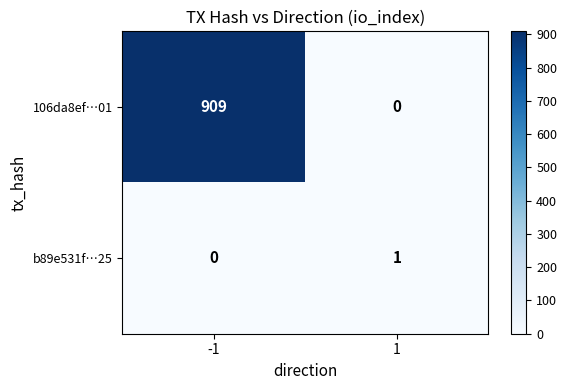

Reading left to right, transcribe all the data shown in this chart.

106da8ef…01: 909	0
b89e531f…25: 0	1